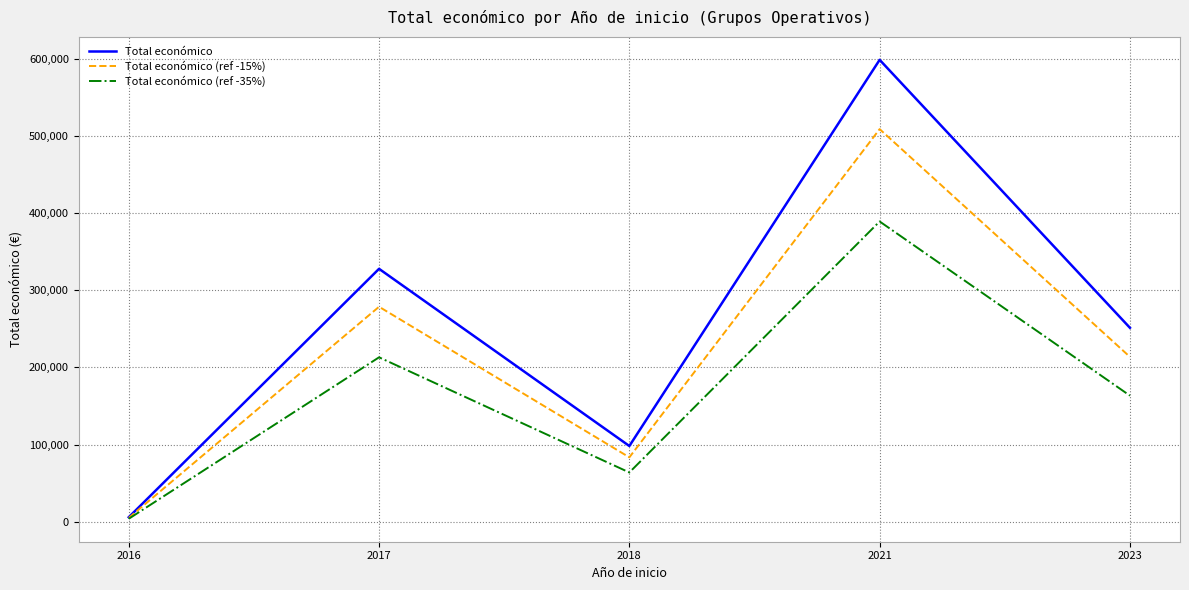

What is the sum of the Total económico (ref -35%) values at 2017 and 2023?

376360.4